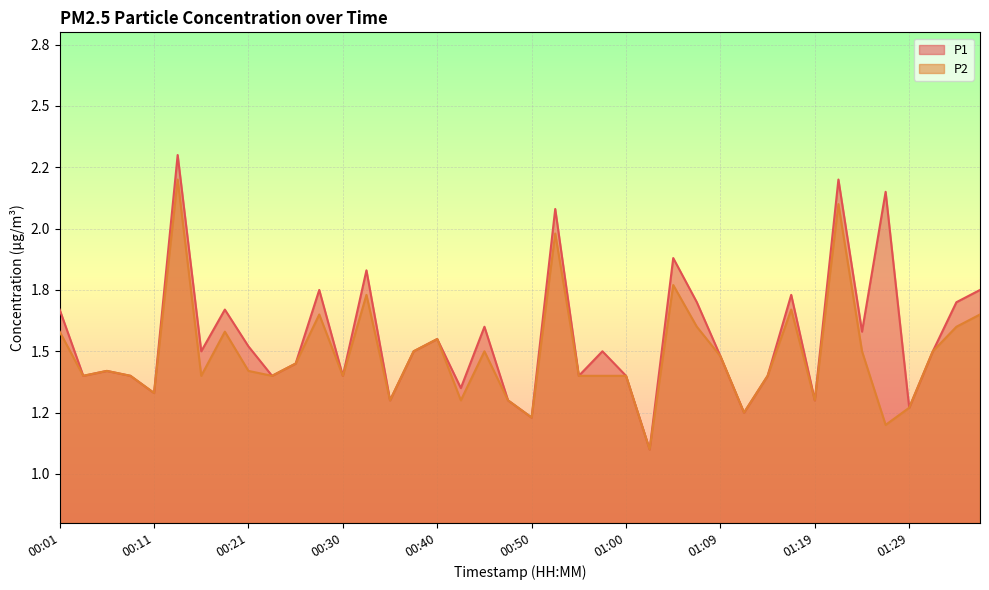

What is the maximum value for P1?

2.3